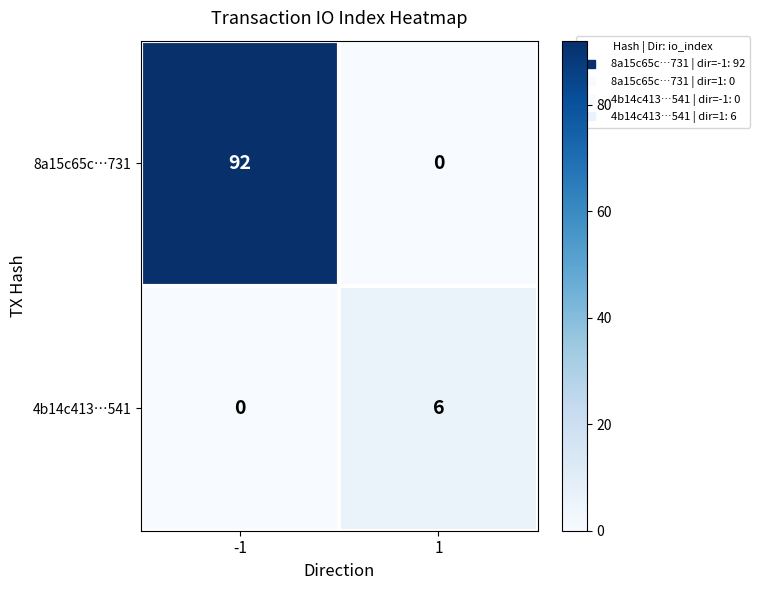

True or false: 4b14c413…541 has a value of 6 at 1.

True